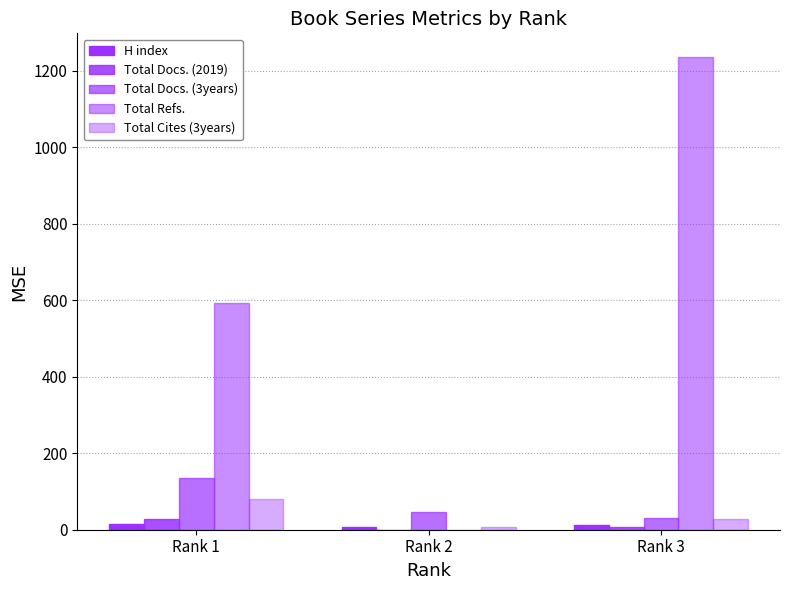

Reading left to right, extract all data points from this chart.

H index: Rank 1=14	Rank 2=8	Rank 3=12
Total Docs. (2019): Rank 1=27	Rank 2=0	Rank 3=6
Total Docs. (3years): Rank 1=136	Rank 2=47	Rank 3=30
Total Refs.: Rank 1=594	Rank 2=0	Rank 3=1236
Total Cites (3years): Rank 1=81	Rank 2=6	Rank 3=29